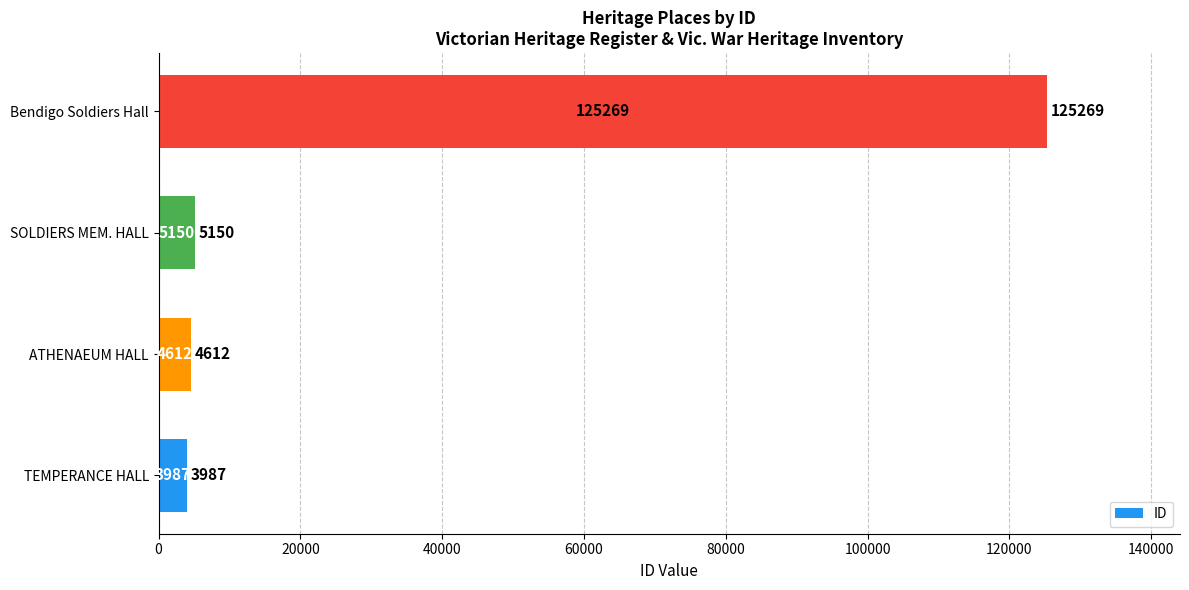

True or false: the data shows 29510 at Bendigo Soldiers Hall.

False